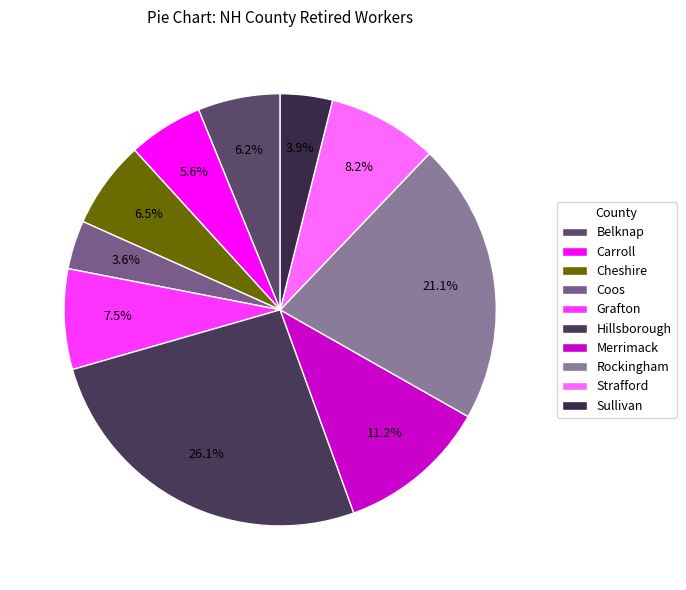

Which category has the biggest portion of the pie?

Hillsborough